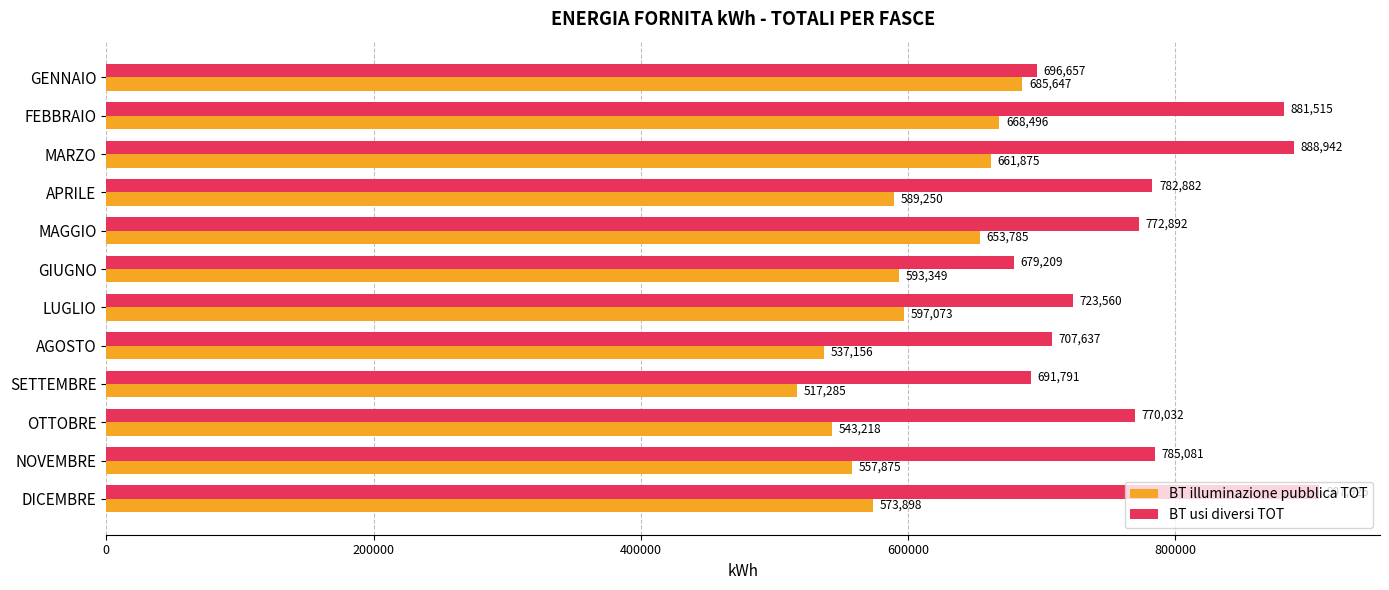

Which series has the largest total across all categories?

BT usi diversi TOT